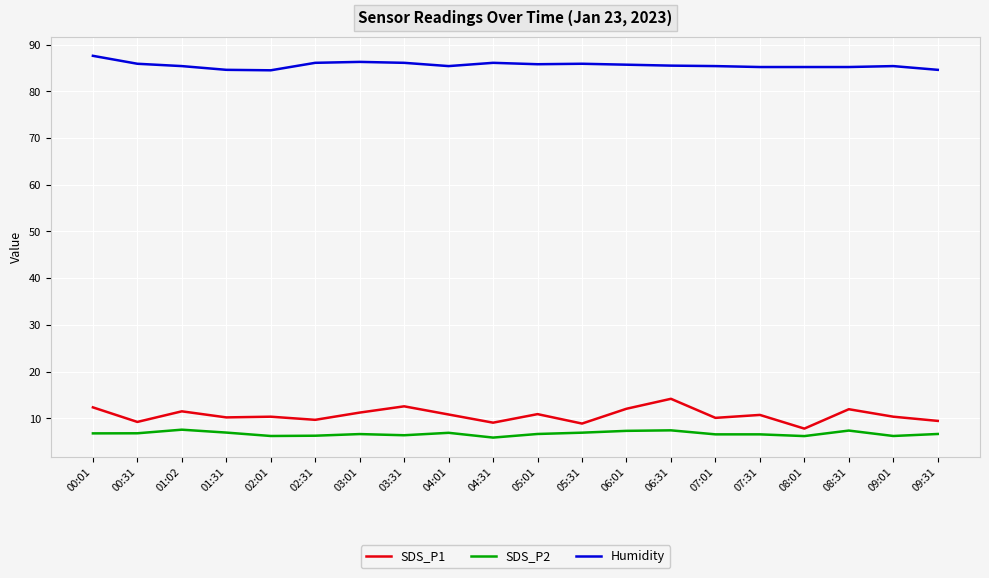

True or false: Humidity and SDS_P1 cross at least once.

False